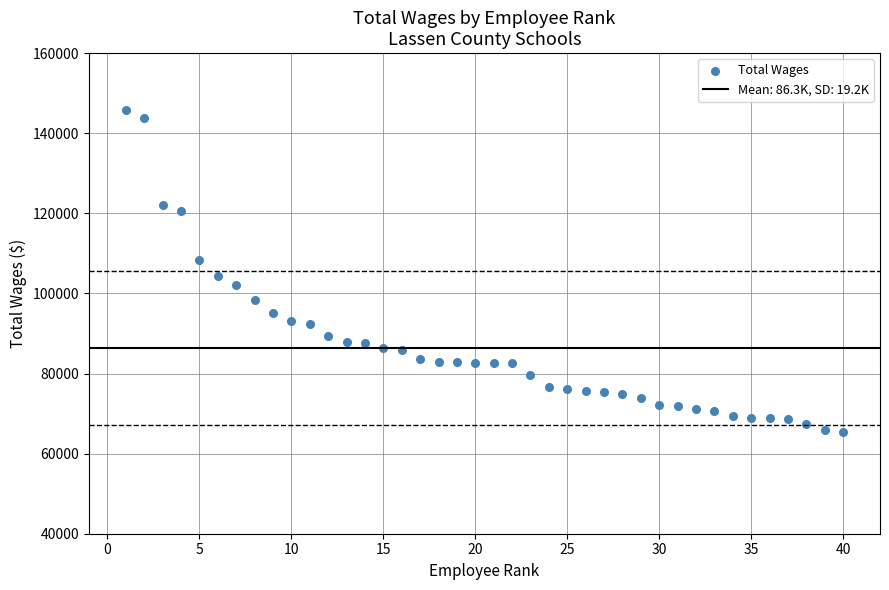

What Y value in the scatter plot is closest to 105537?

104277